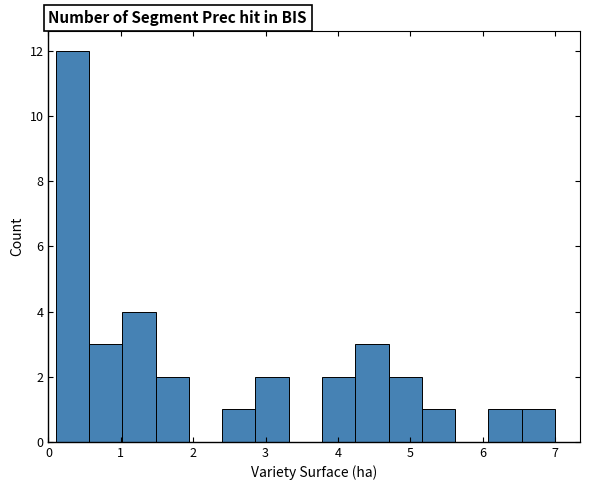

Reading left to right, transcribe this chart: for each bar, give the range it covers on the x-axis and its height. Neither the bar edges nor the heights are printed on the chart, so give them approximately, as read against the axes.

0.10 to 0.56: 12
0.56 to 1.02: 3
1.02 to 1.48: 4
1.48 to 1.94: 2
1.94 to 2.40: 0
2.40 to 2.86: 1
2.86 to 3.32: 2
3.32 to 3.78: 0
3.78 to 4.24: 2
4.24 to 4.70: 3
4.70 to 5.16: 2
5.16 to 5.62: 1
5.62 to 6.08: 0
6.08 to 6.54: 1
6.54 to 7.00: 1